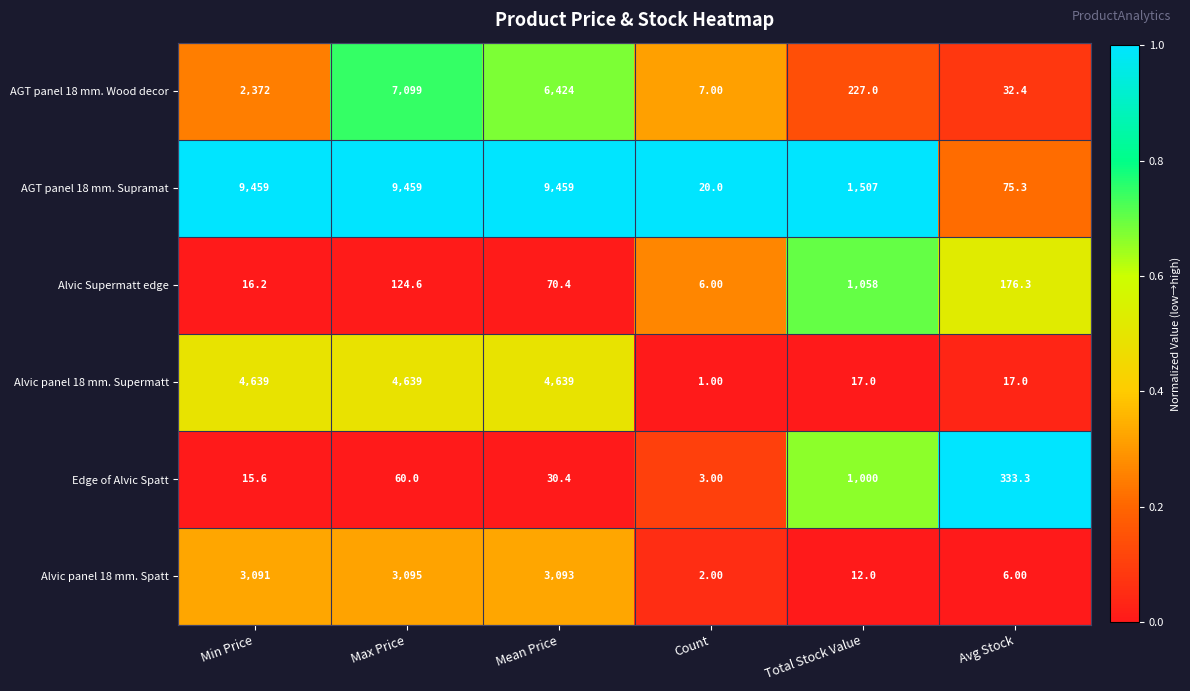

Where is AGT panel 18 mm. Wood decor nearest to the value 3553?

Min Price